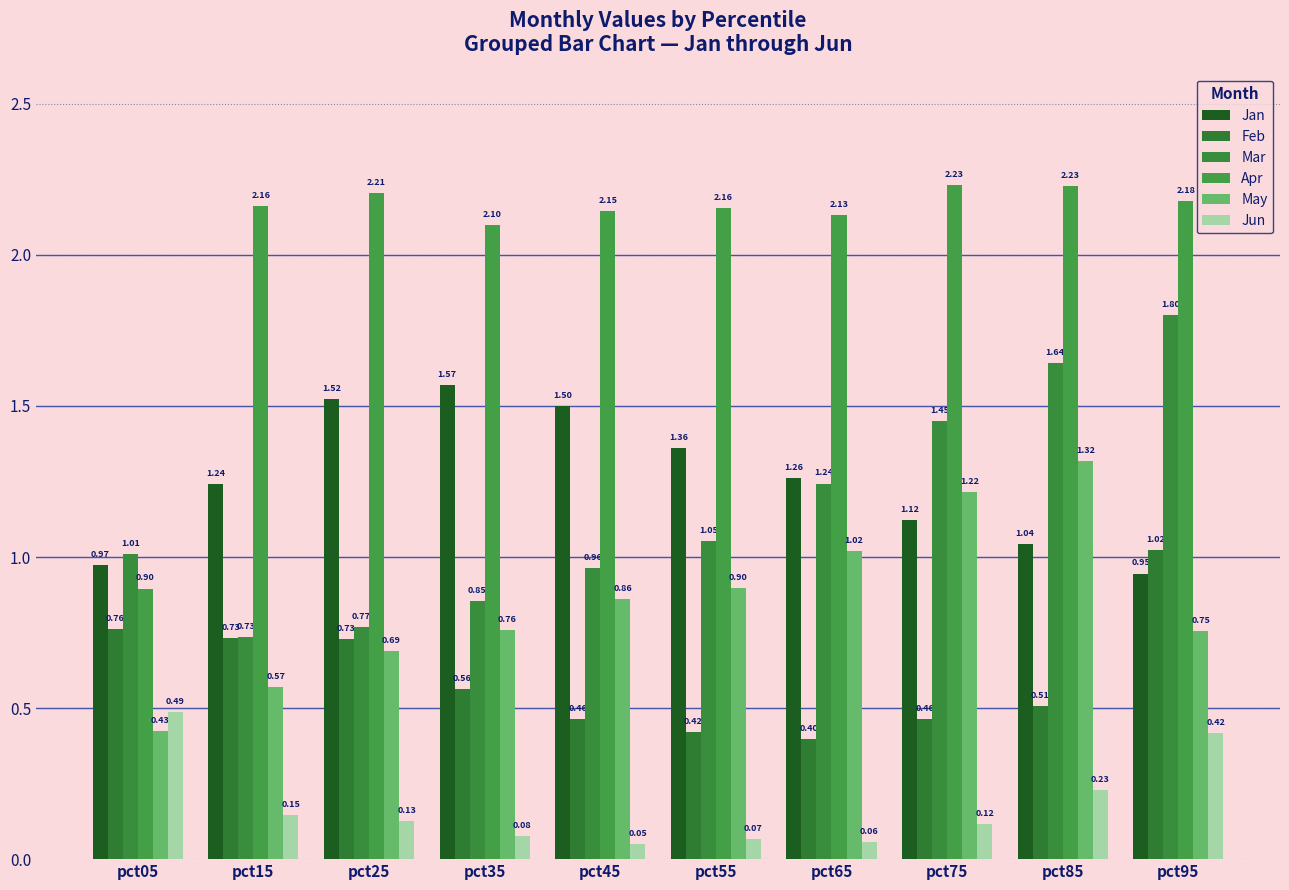

At how many categories does at least one series exceed 1?

10